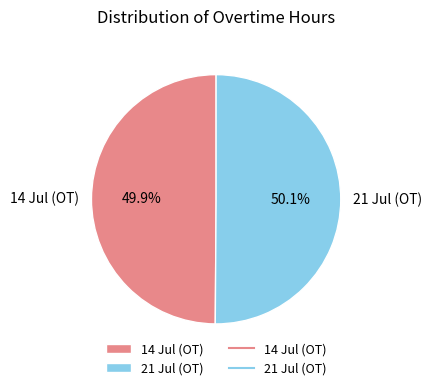

True or false: 21 Jul (OT) accounts for 50% of the total.

True